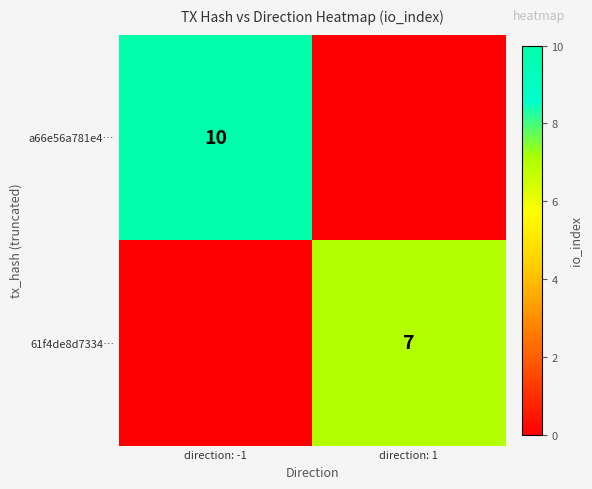

True or false: a66e56a781e4… has a value of 17 at direction: -1.

False